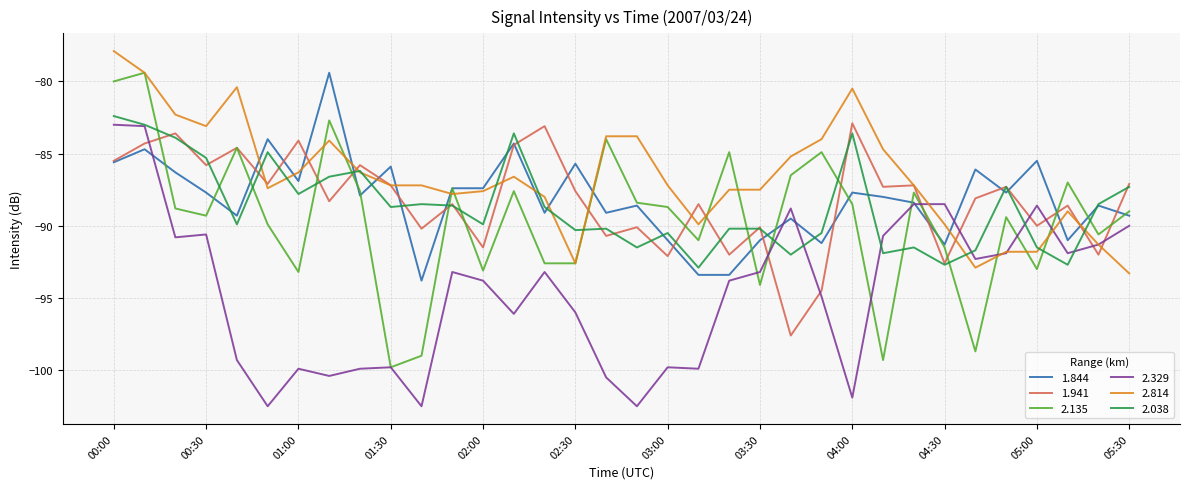

Which series has the largest total across all categories?

2.814